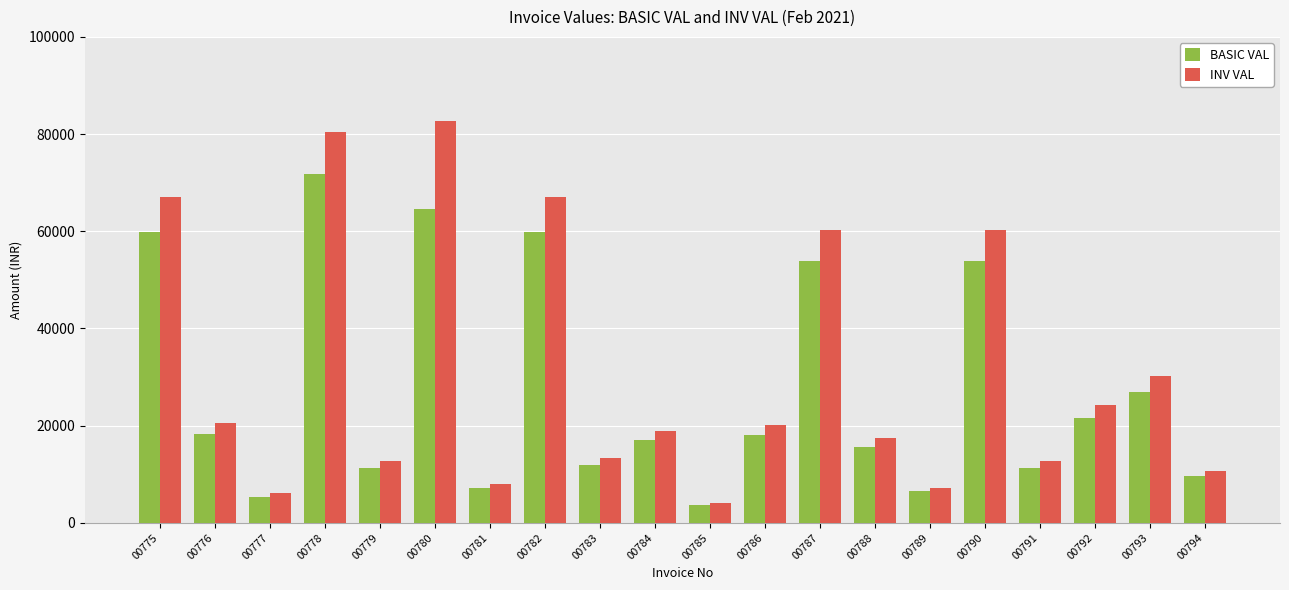

What is the value of the BASIC VAL bar at the 12th from the left?

18000.0